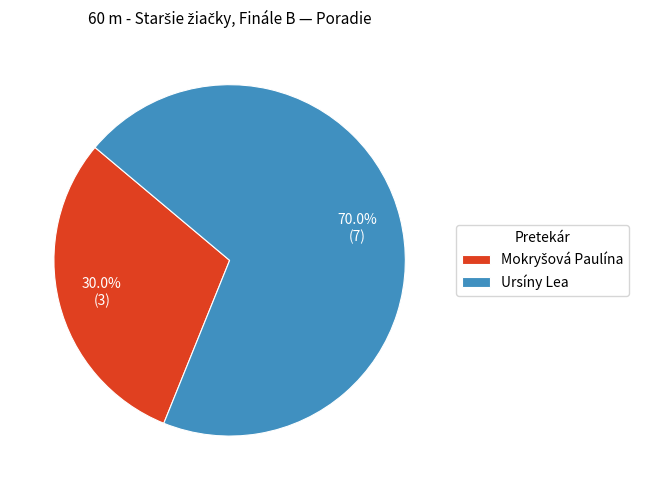

The Ursíny Lea slice represents 79% of the pie. True or false?

False